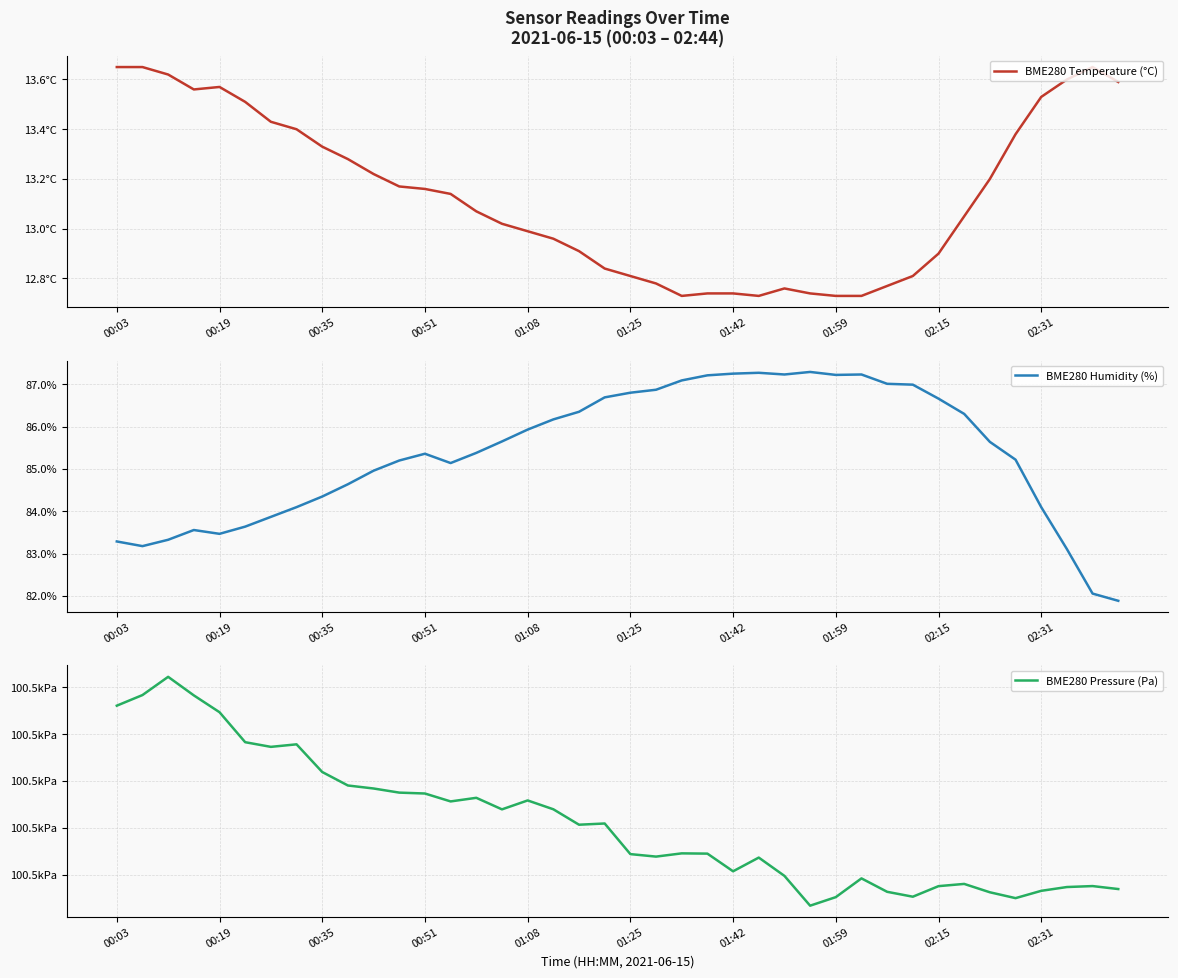

The BME280 Humidity (%) series shows 86.7 at 02:15. True or false?

True